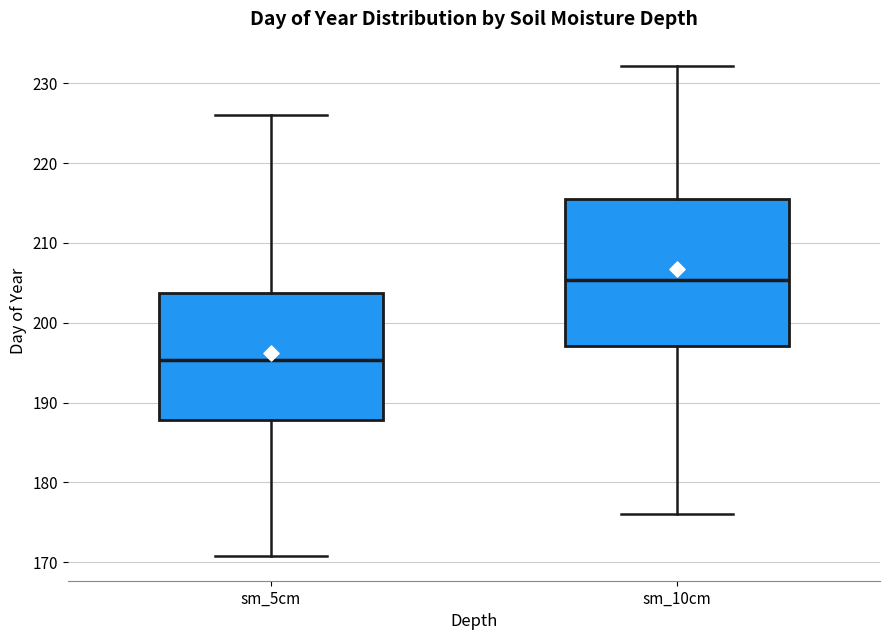

Reading left to right, read every box against the y-axis: the position of its median line, the range the box covers, and the ends of its whiskers. The values are not printed on the chart, so give them approximately, as read against the axis.

sm_5cm: median 195, box 188 to 204, whiskers 171 to 226
sm_10cm: median 205, box 197 to 216, whiskers 176 to 232